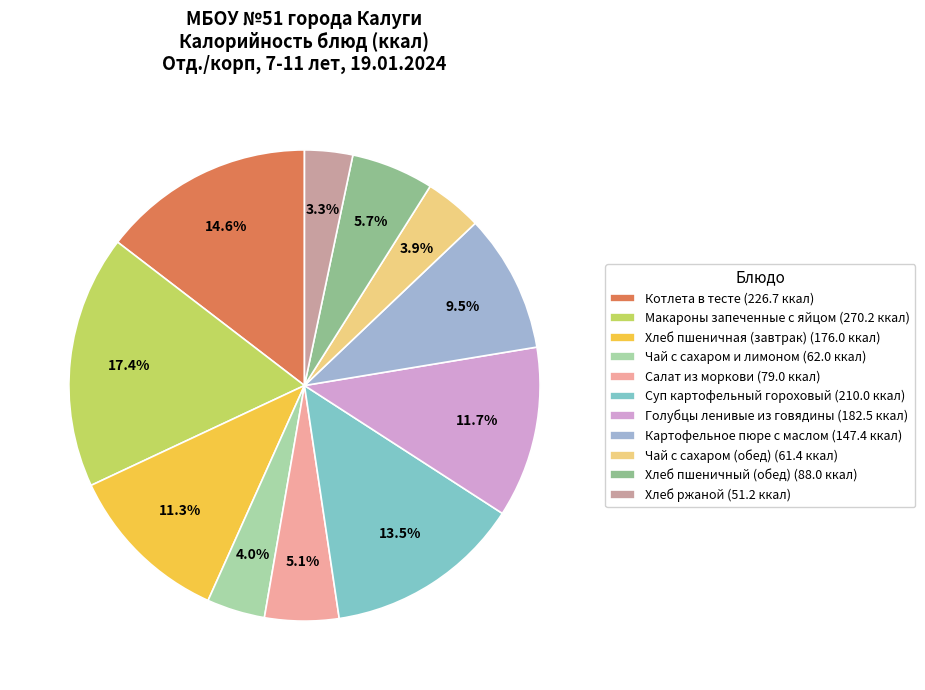

The Голубцы ленивые из говядины slice represents 20% of the pie. True or false?

False